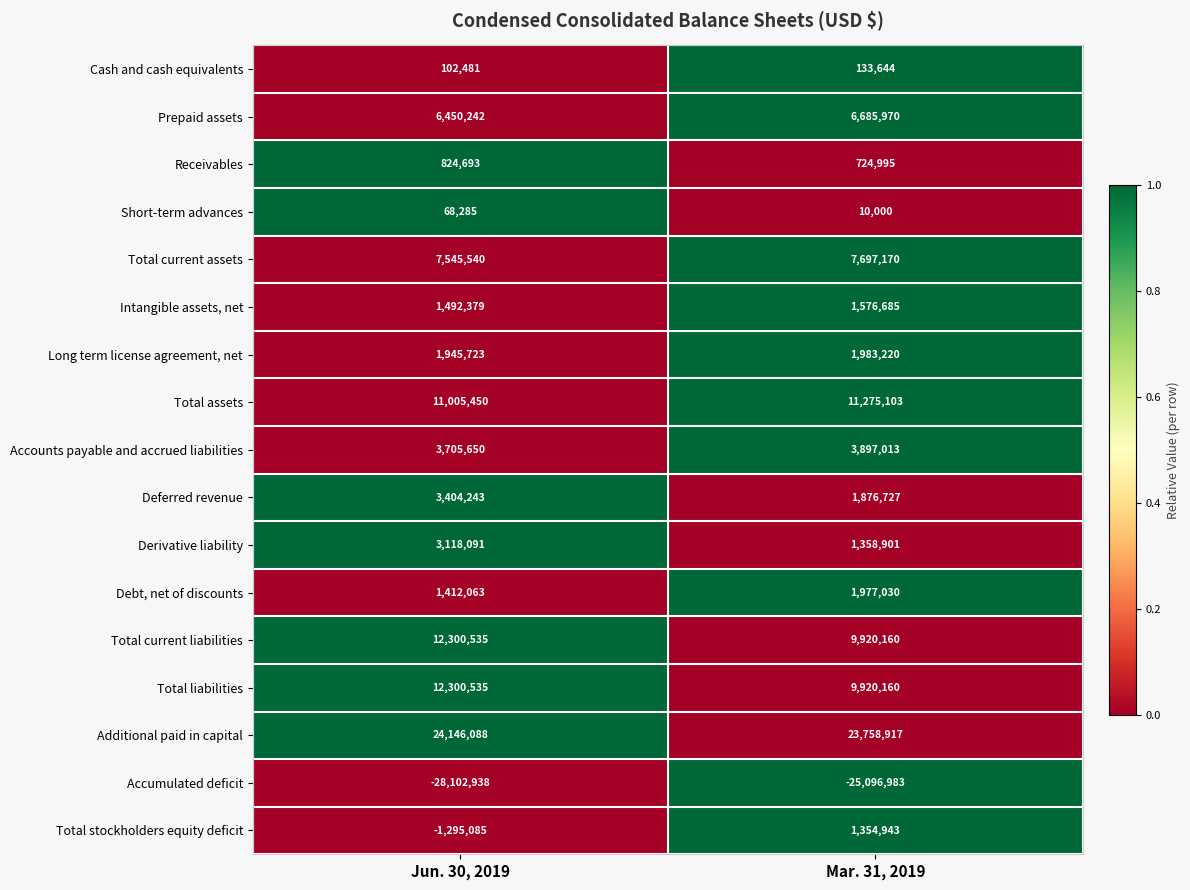

List the labels in order of Accounts payable and accrued liabilities value, largest first.

Mar. 31, 2019, Jun. 30, 2019